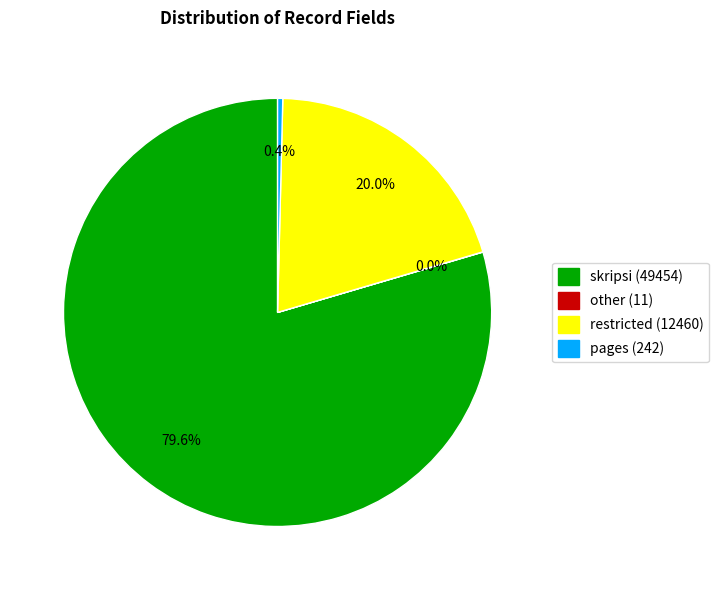

Is there any slice that represents more than half of the pie?

Yes